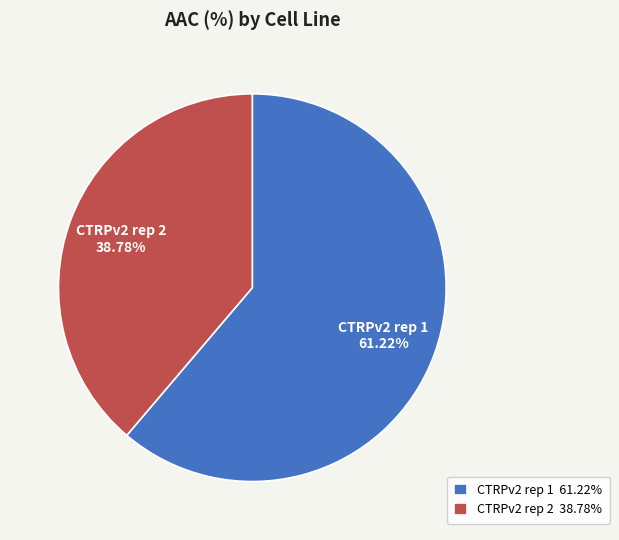

Which category accounts for the majority?

CTRPv2 rep 1